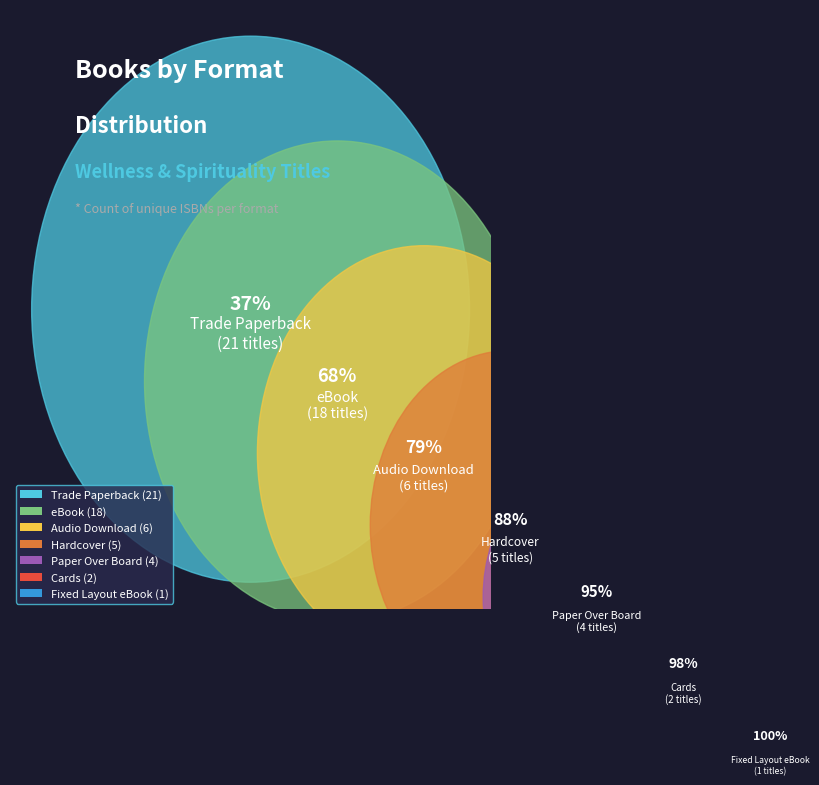

Combined, do Hardcover and Paper Over Board account for over 50%?

No